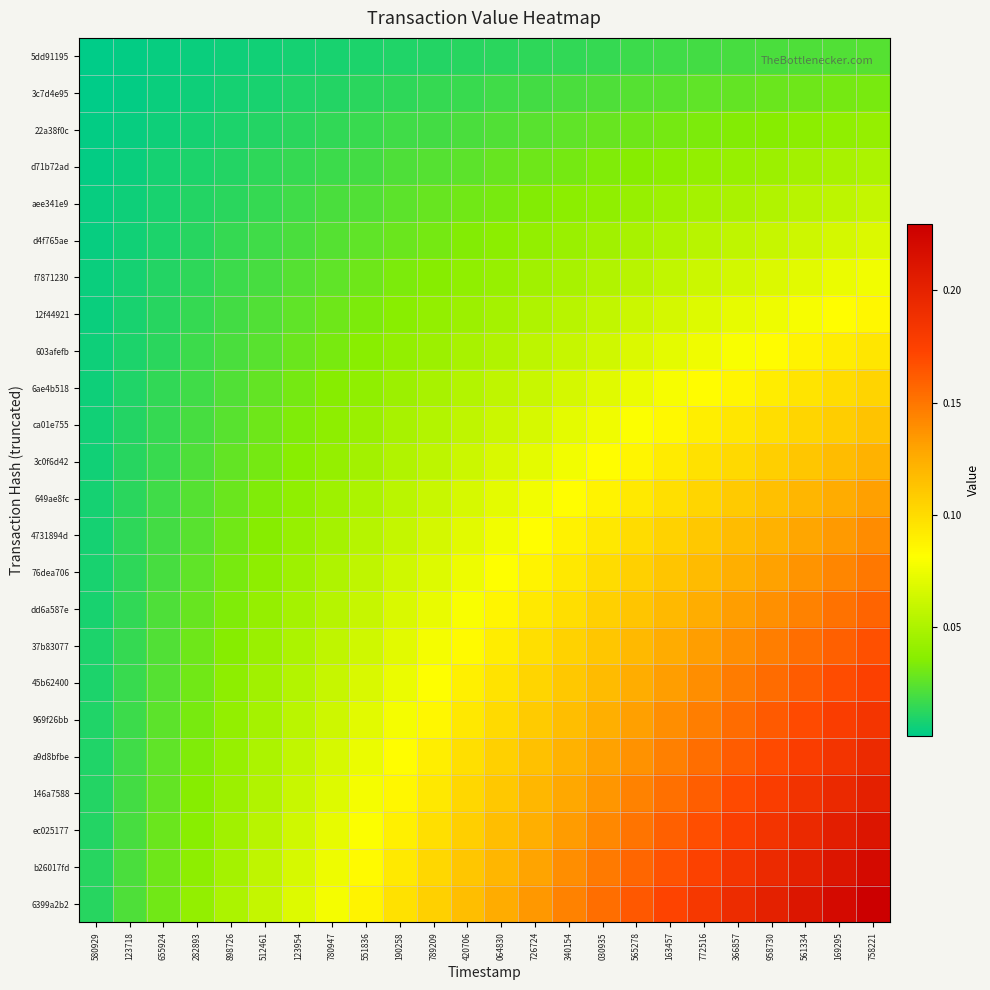

At how many categories does at least one series exceed 0?

24